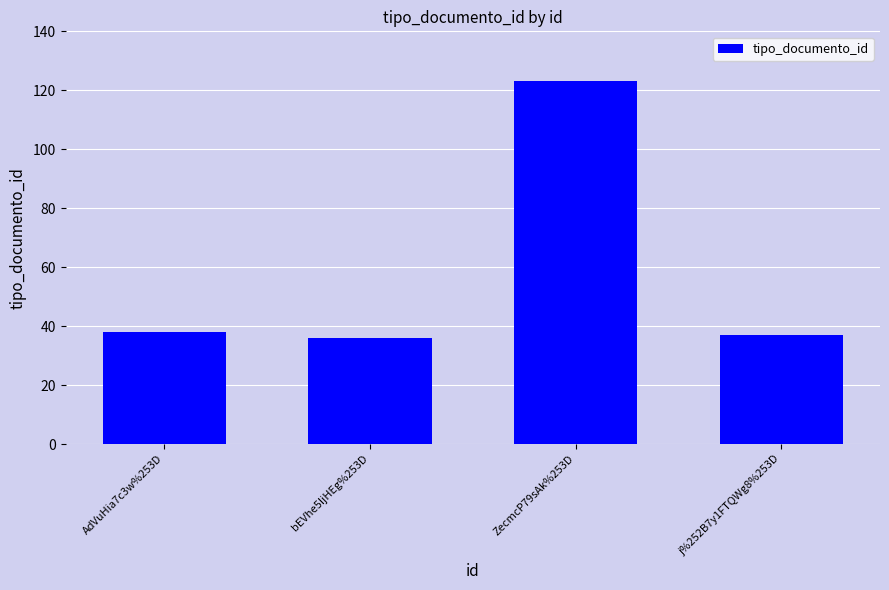

What is the value of the 3rd bar from the left?

123